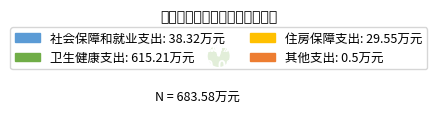

What is the majority slice?

卫生健康支出